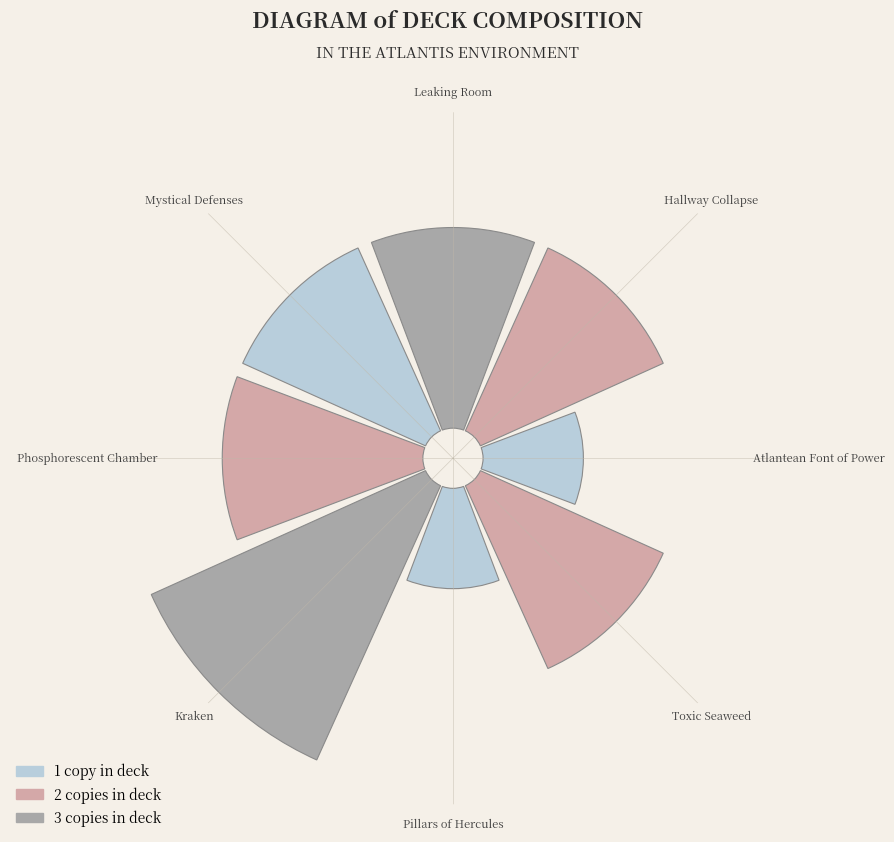

To the nearest percent, what portion does Atlantean Font of Power represent?

7%